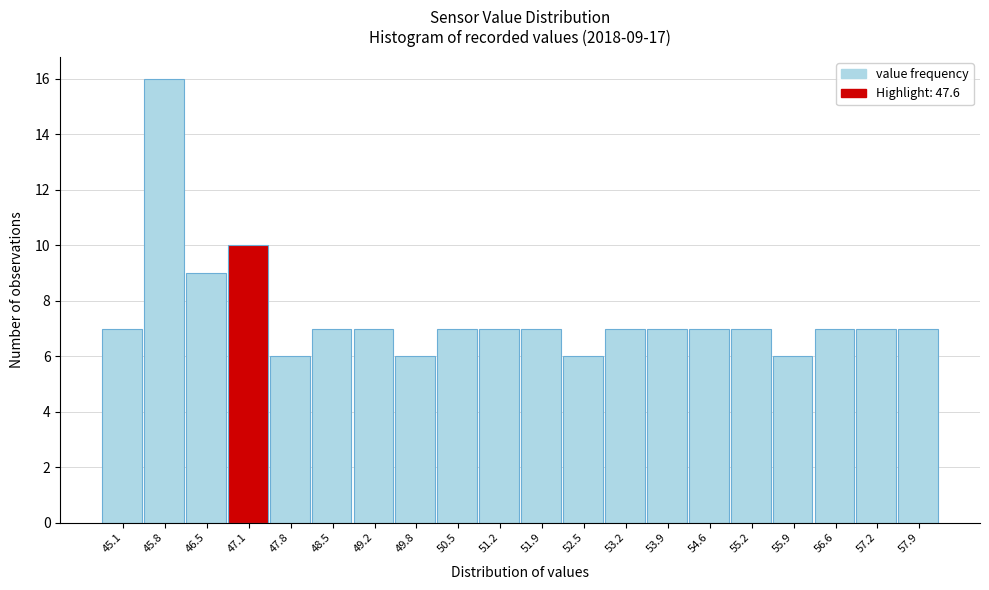

Reading left to right, transcribe all the data shown in this chart.

45.1=7	45.8=16	46.5=9	47.1=10	47.8=6	48.5=7	49.2=7	49.8=6	50.5=7	51.2=7	51.9=7	52.5=6	53.2=7	53.9=7	54.6=7	55.2=7	55.9=6	56.6=7	57.2=7	57.9=7